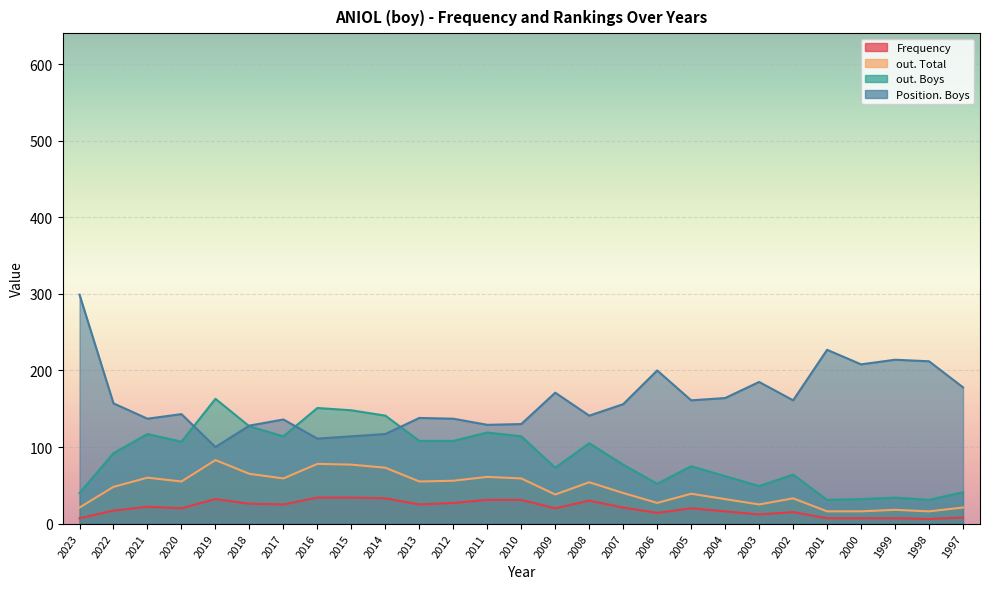

Reading right to left, list all the values displayed in this chart.

Frequency: 8	6	7	7	7	15	12	16	20	14	21	30	20	31	31	27	25	33	34	34	25	26	32	20	22	17	7
Position. Total: 178	212	214	208	227	161	185	164	161	200	156	141	171	130	129	137	138	117	114	111	136	128	100	143	137	157	299
out. Total: 21	16	18	16	16	33	25	32	39	27	40	54	38	59	61	56	55	73	77	78	59	65	83	55	60	48	21
out. Boys: 41	31	34	32	31	64	49	62	75	52	77	105	73	114	119	108	108	141	148	151	114	127	163	107	117	92	40